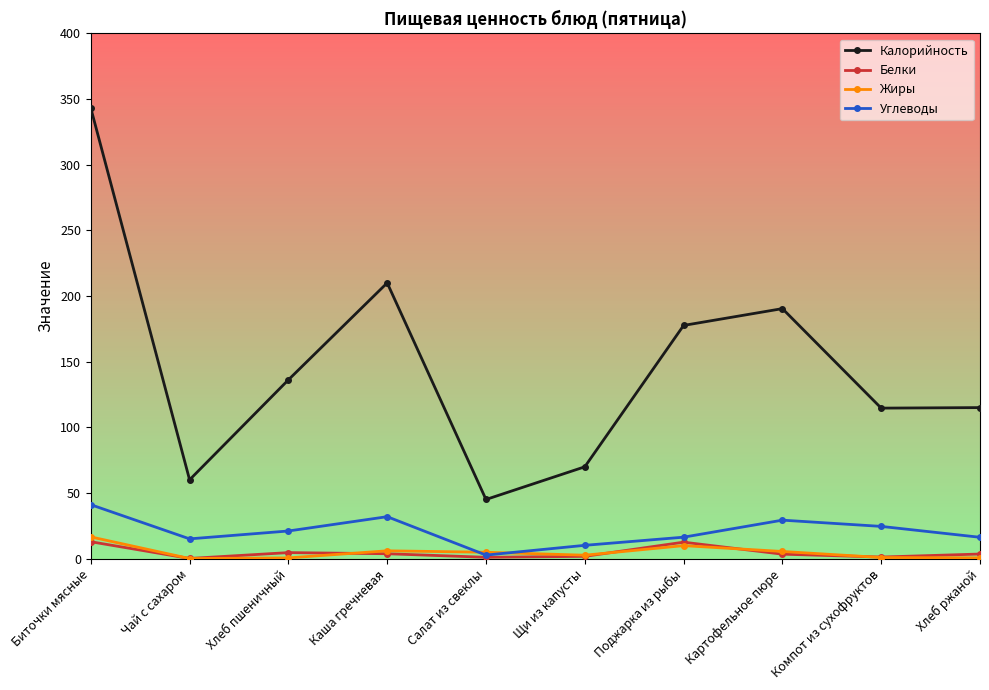

What is the greatest value displayed?

343.2